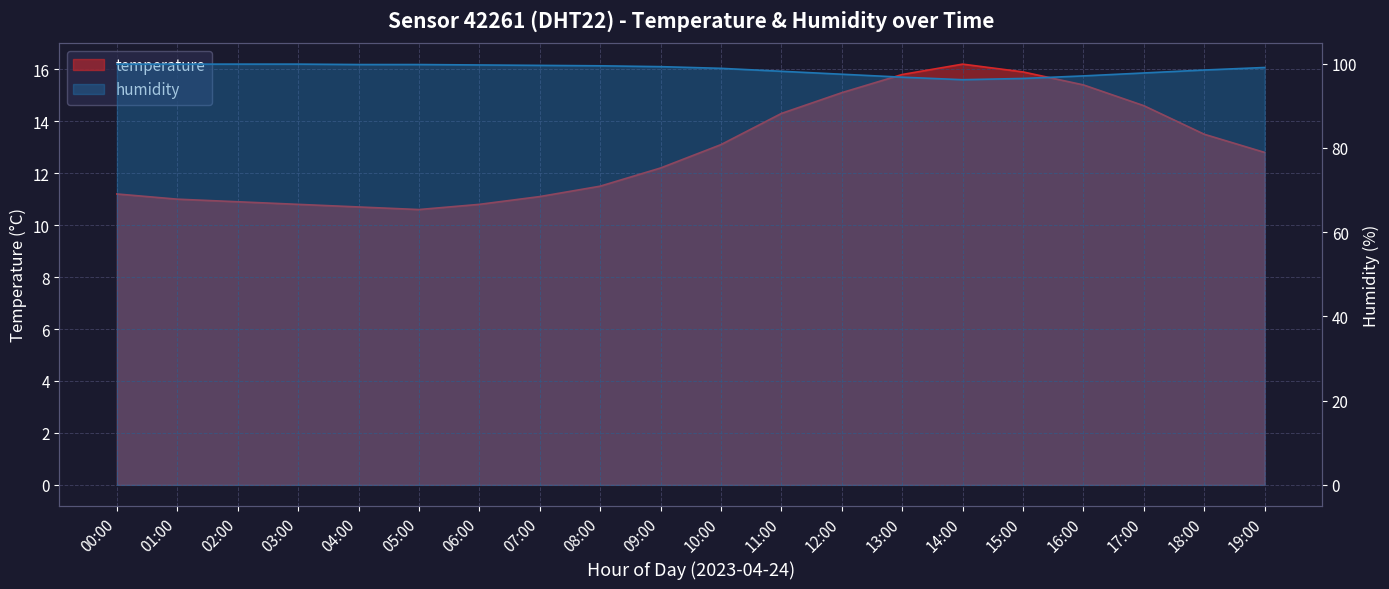

What position from the left is 01:00?

2